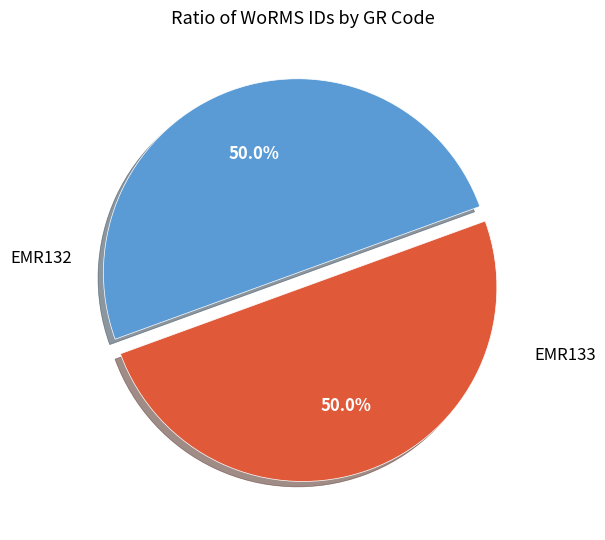

Which category has the biggest portion of the pie?

EMR133